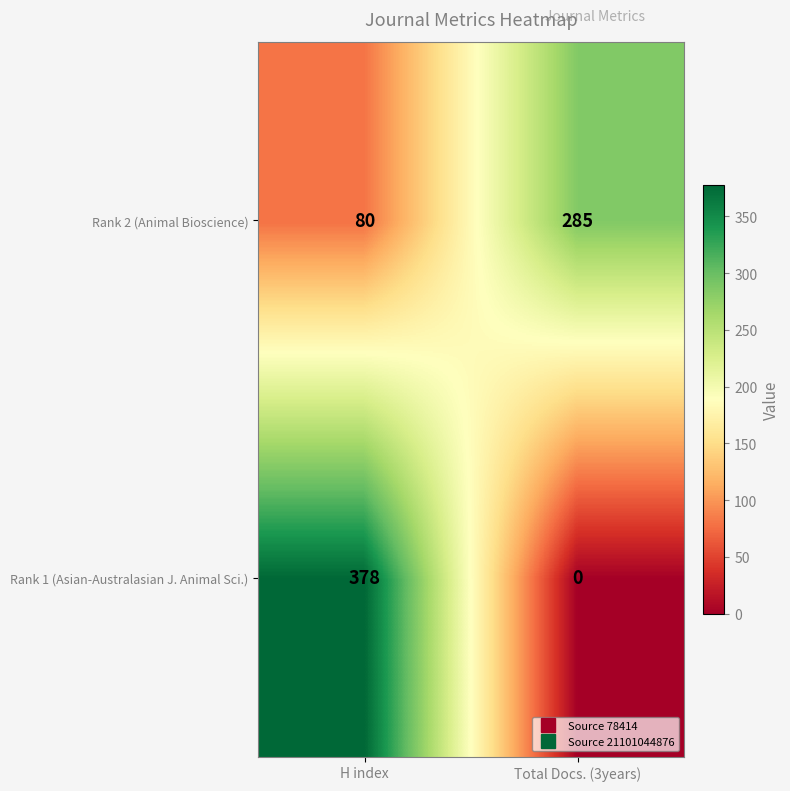

Which series has the largest total across all categories?

Rank 1 (Asian-Australasian J. Animal Sci.)